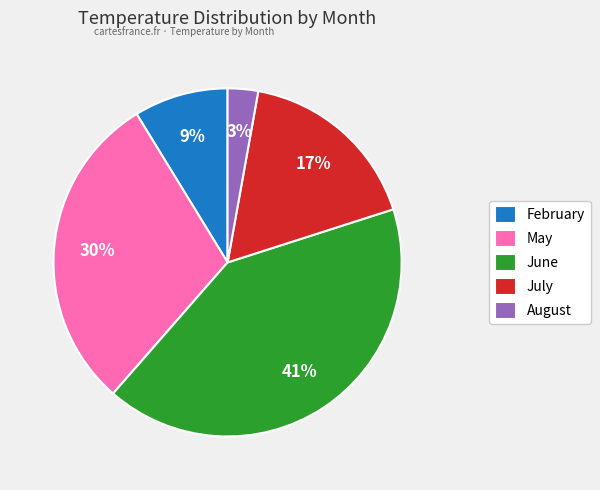

Do June and August together represent more than half of the pie?

No